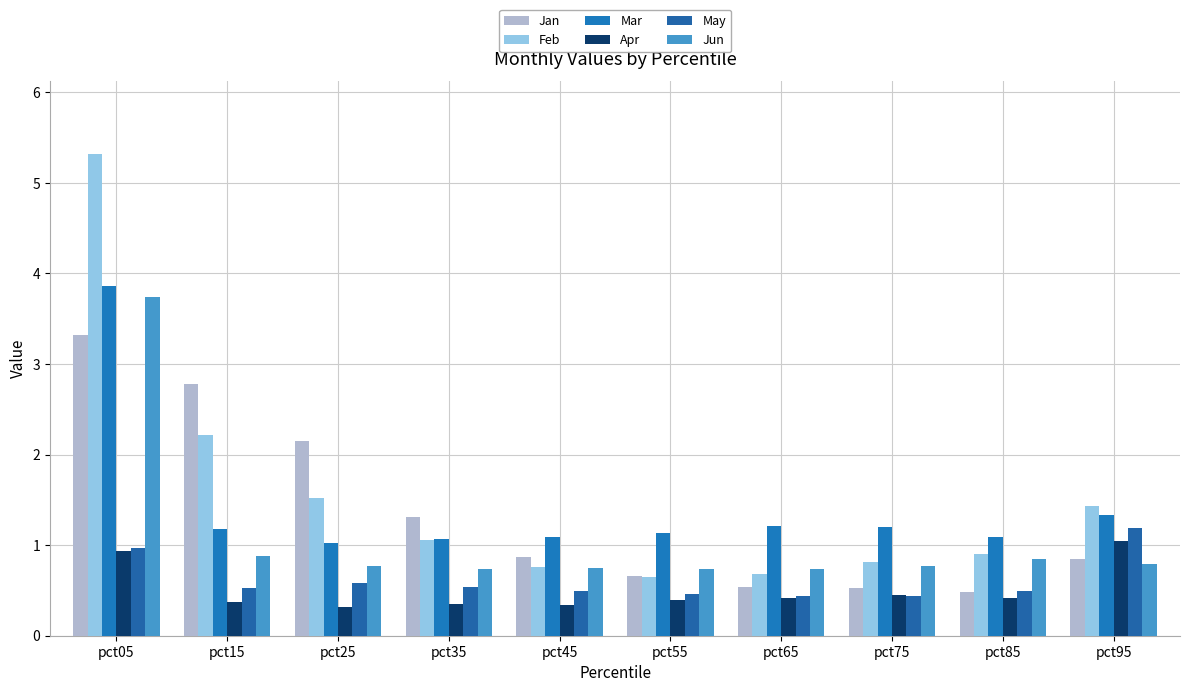

What is the difference between the maximum and second lowest values in the Feb series?

4.6